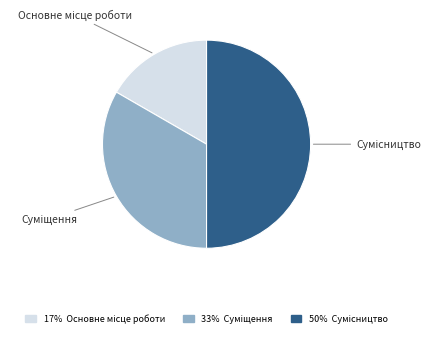

Rank the categories by value from lowest to highest.

Основне місце роботи, Суміщення, Сумісництво